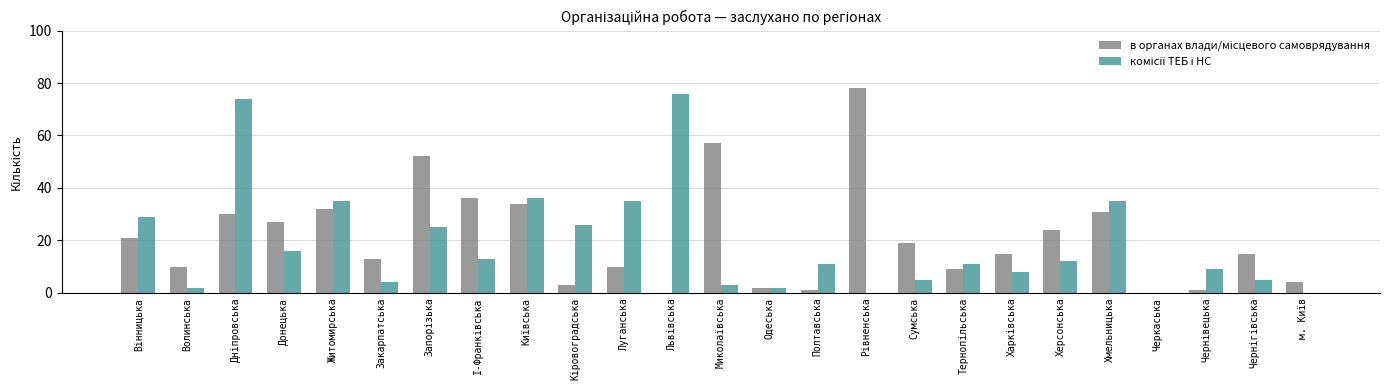

What is the total value across all series at Волинська?

12